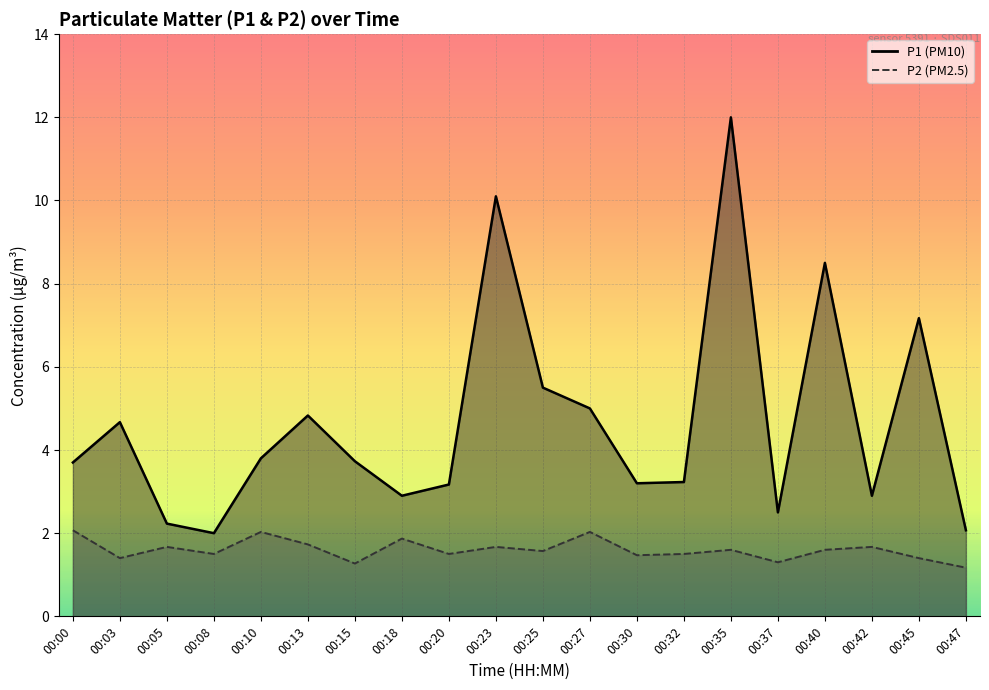

What are all the series names shown in the legend?

P1, P2